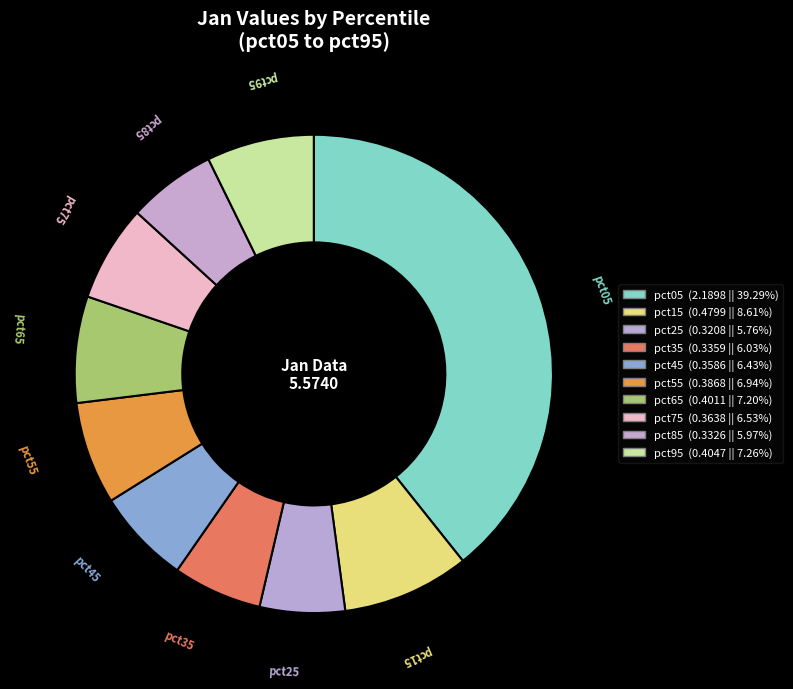

How many segments does this pie chart have?

10